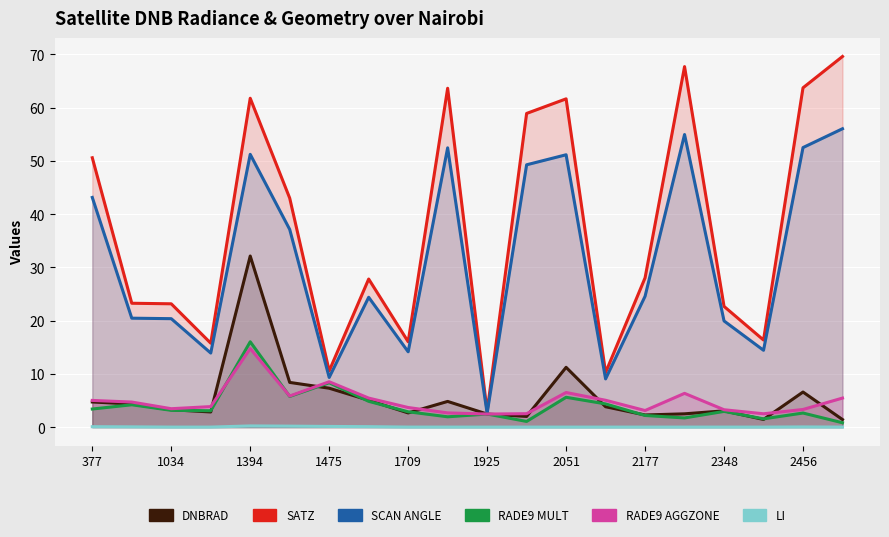

Which series has the largest total across all categories?

satz